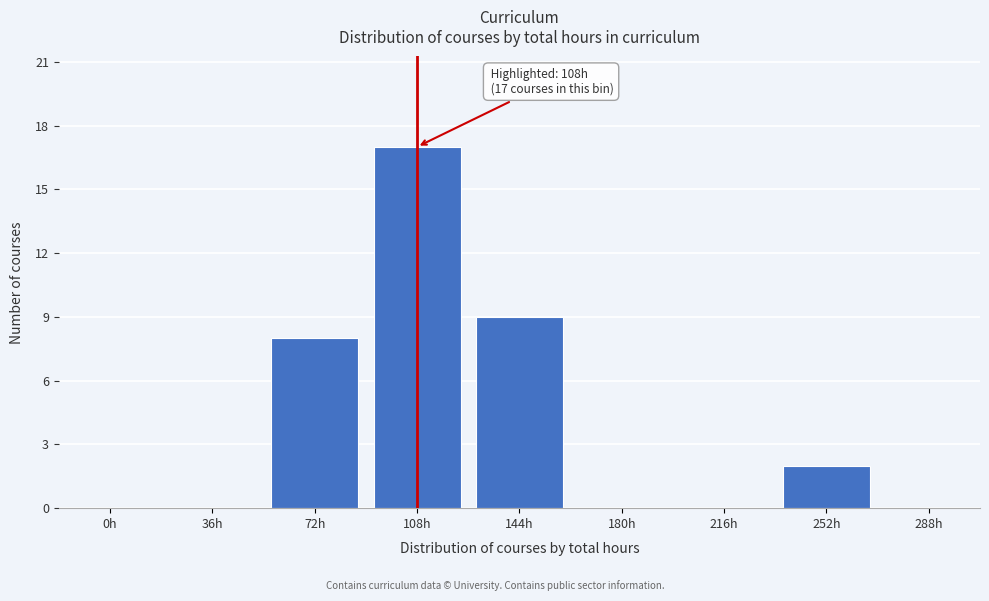

Reading left to right, transcribe all the data shown in this chart.

0h=0	36h=0	72h=8	108h=17	144h=9	180h=0	216h=0	252h=2	288h=0